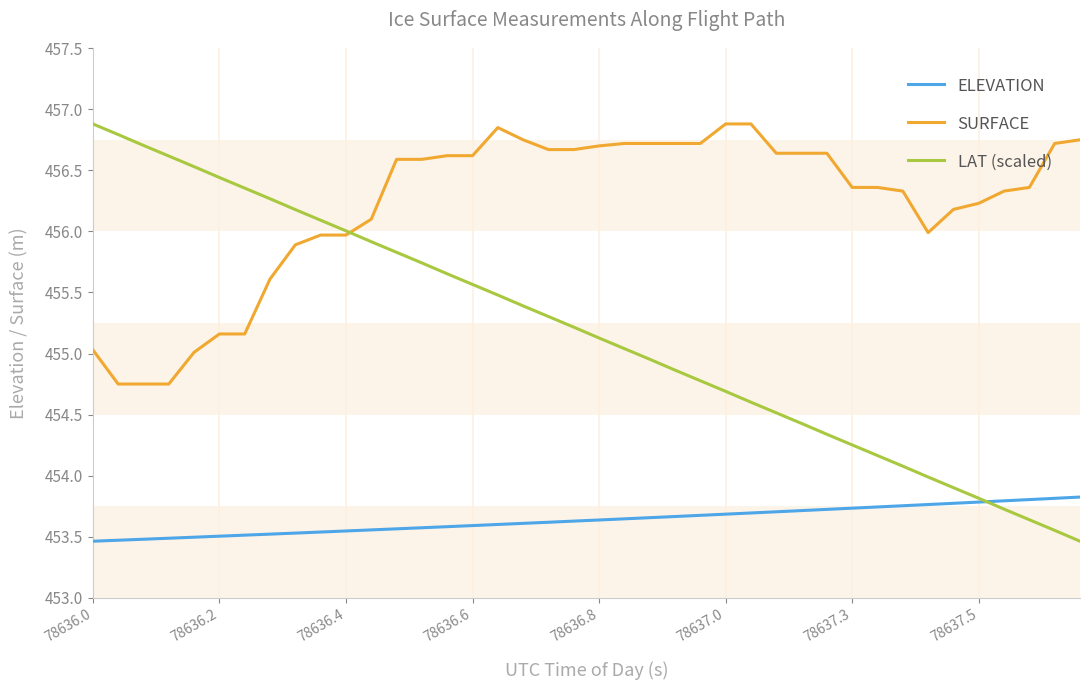

Which series has the largest total across all categories?

SURFACE